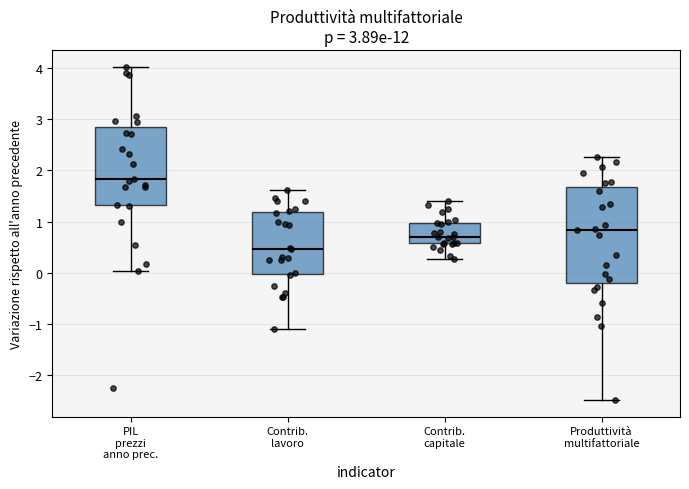

Which box is the tallest, from its lower edge to its upper edge?

Produttività multifattoriale